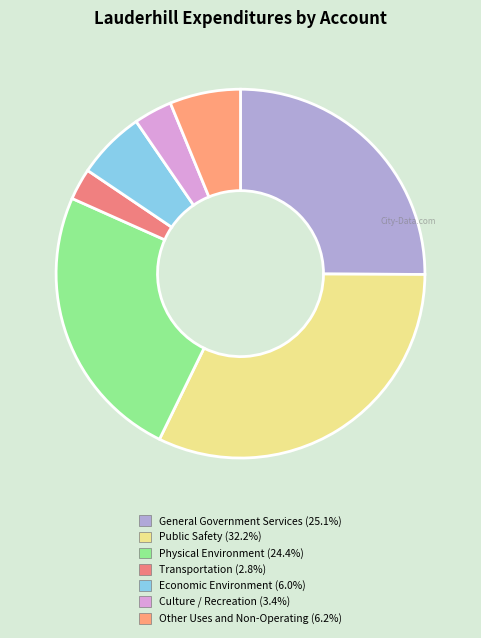

What is the change in value from General Government Services to Physical Environment?

-633112